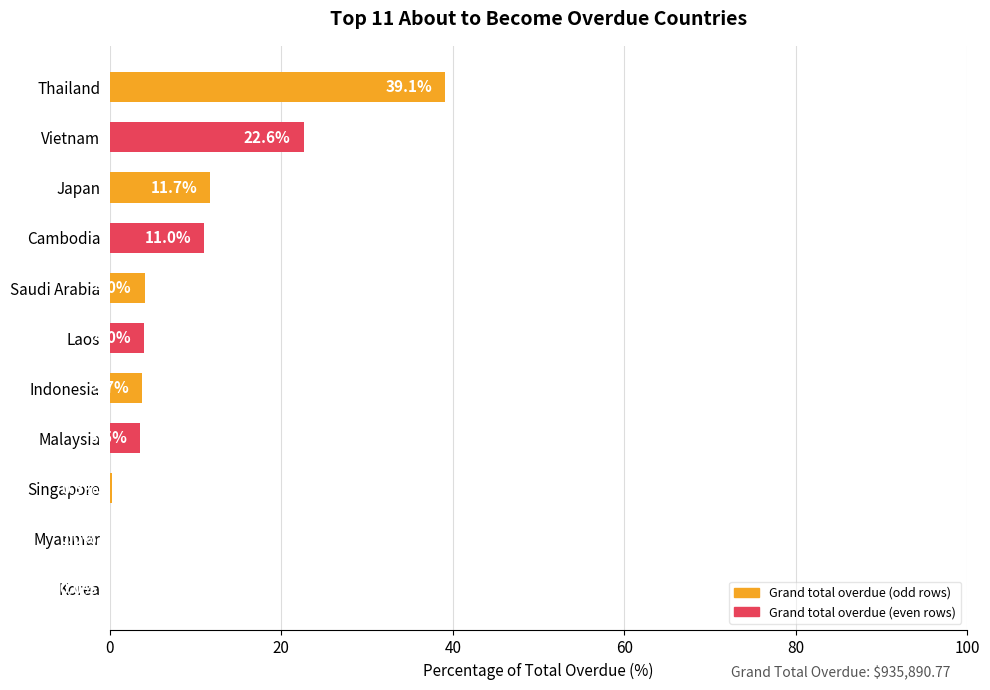

The chart shows a value of 40.3 at Vietnam. True or false?

False